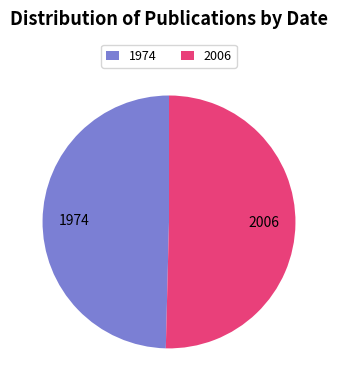

Which slice is the largest?

2006